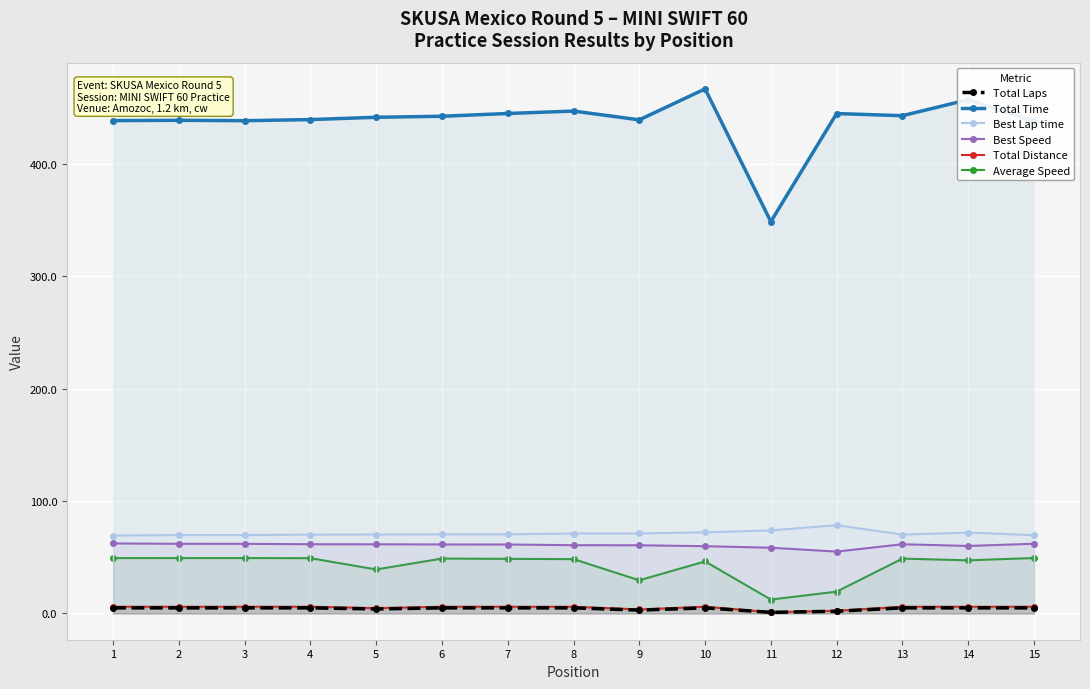

At which label does Best Lap time reach its minimum?

1